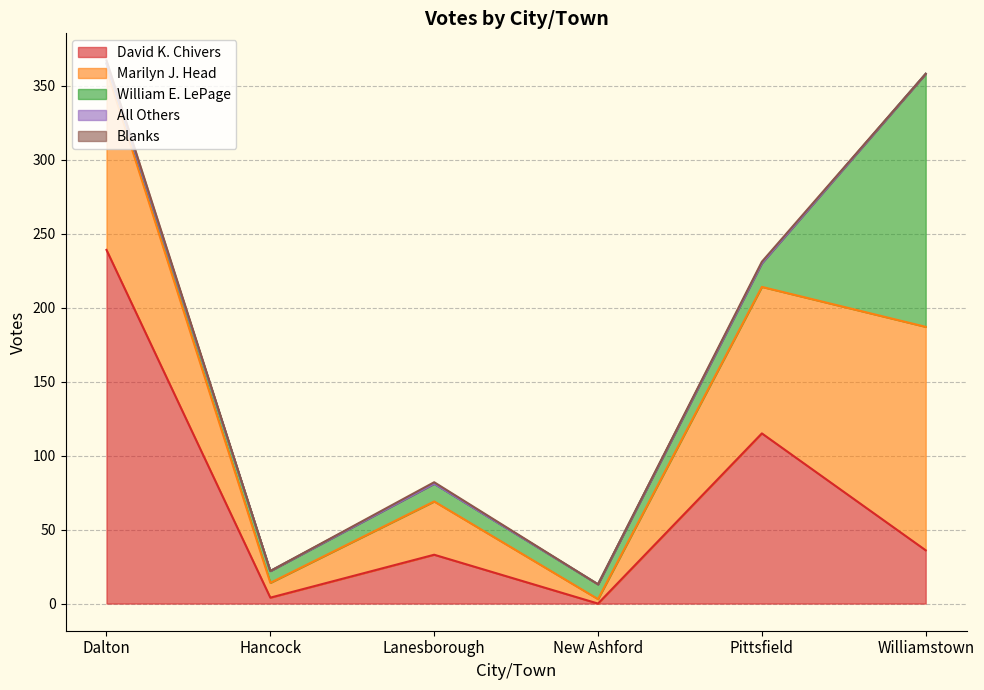

Reading left to right, what are all the values shown in this chart?

David K. Chivers: 239	4	33	0	115	36
Marilyn J. Head: 122	10	36	3	99	151
William E. LePage: 4	8	12	10	16	171
All Others: 0	0	0	0	0	0
Blanks: 2	0	1	0	1	0